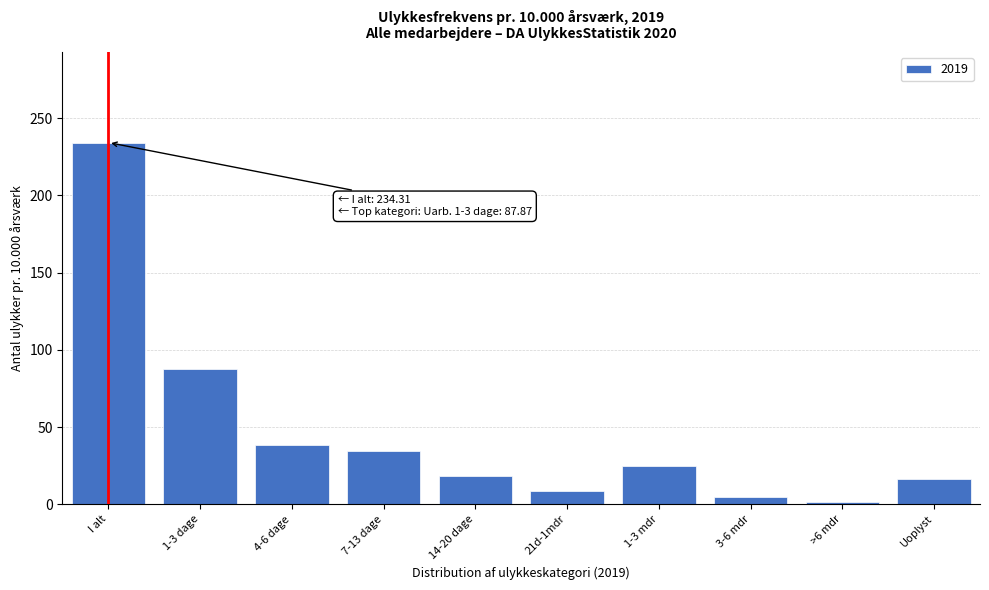

Reading left to right, list all the values displayed in this chart.

234.3	87.9	38.5	34.4	18.2	8.5	24.5	4.7	1.5	16.2